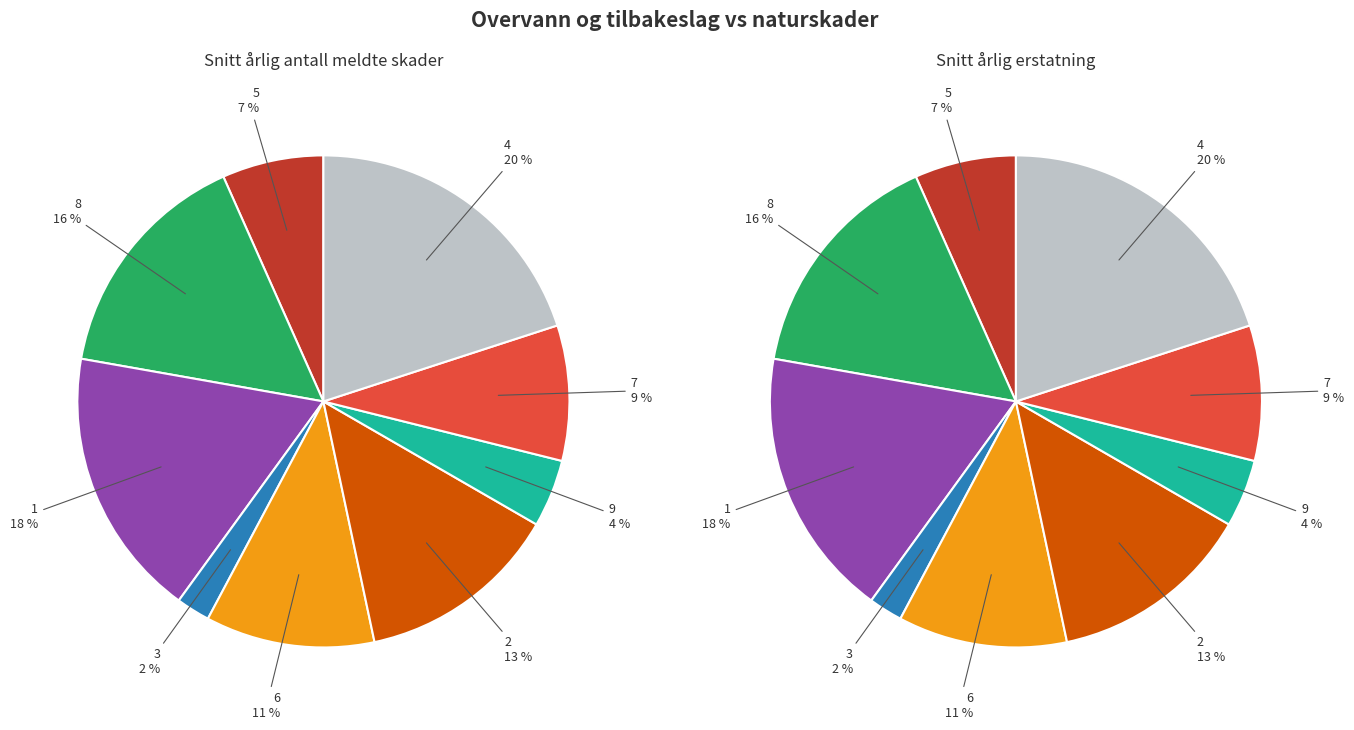

How many segments does this pie chart have?

9